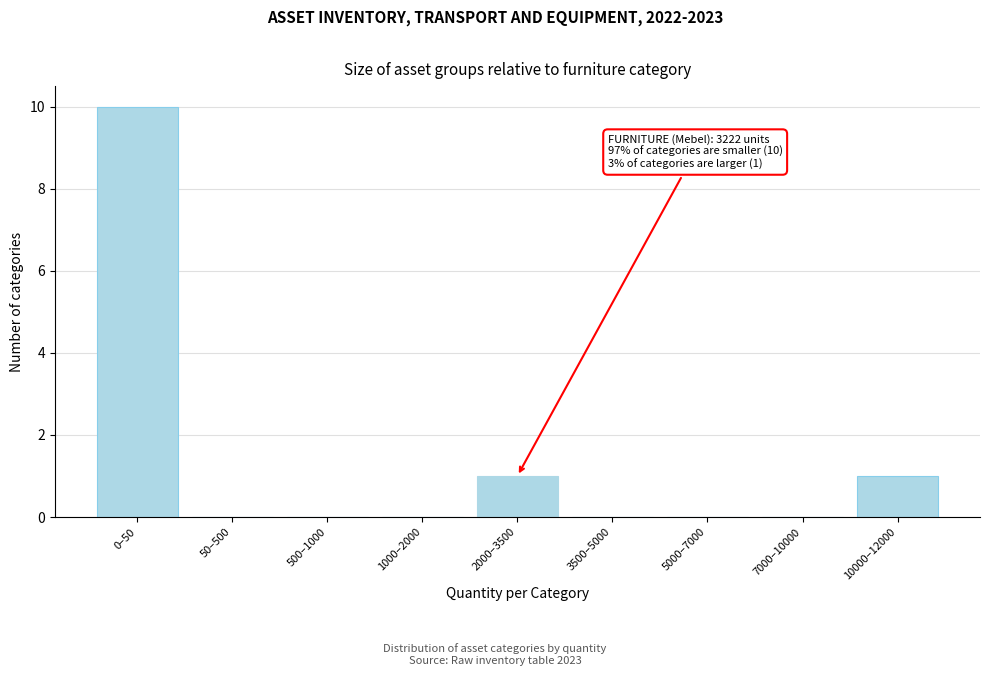

Reading left to right, extract all data points from this chart.

0–50=10	50–500=0	500–1000=0	1000–2000=0	2000–3500=1	3500–5000=0	5000–7000=0	7000–10000=0	10000–12000=1